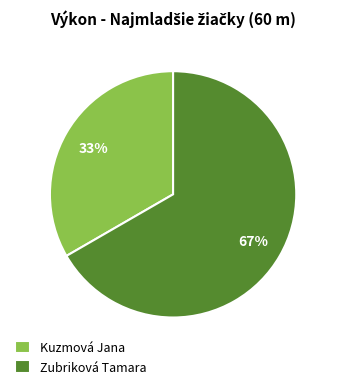

What is the majority slice?

Zubriková Tamara